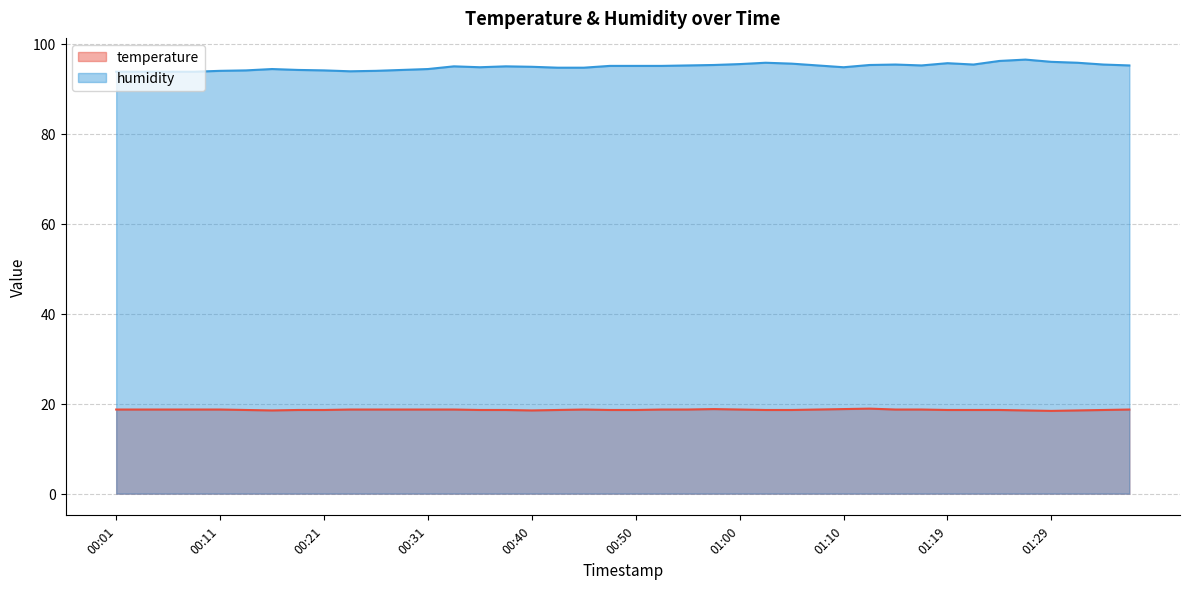

What is the label of the 33rd point from the left?

01:19